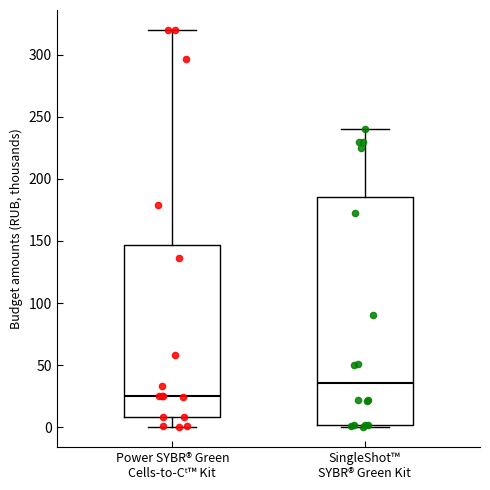

Which box's median line is the highest?

SingleShot™ SYBR® Green Kit